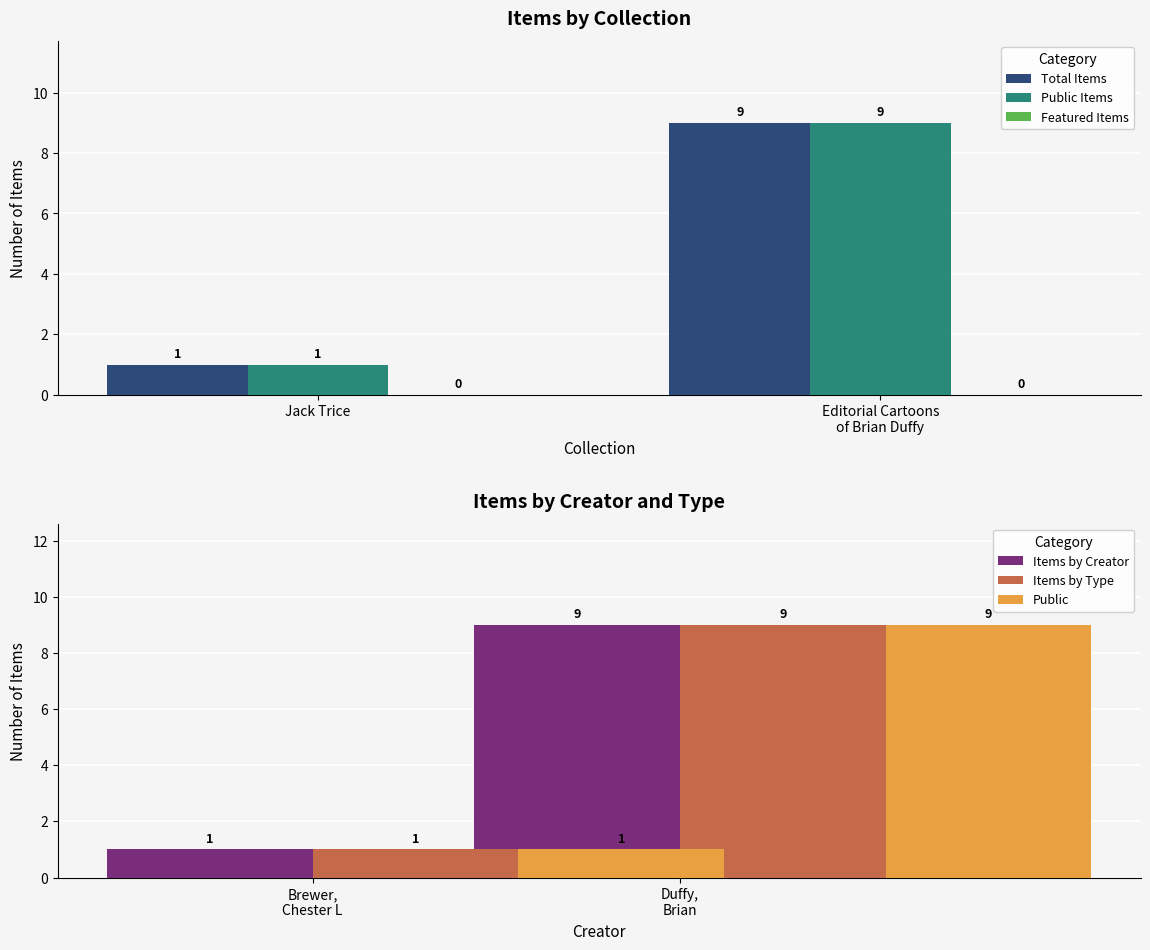

True or false: Total Items has a value of 1 at Jack Trice.

True